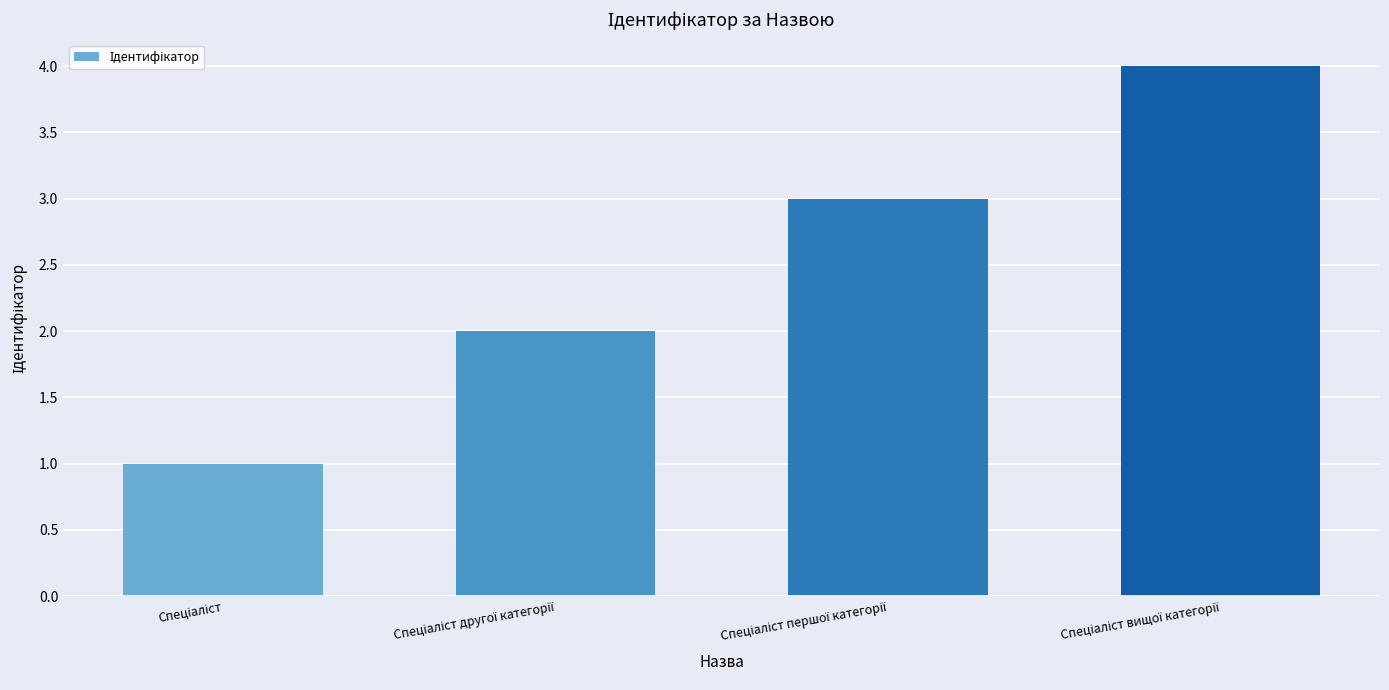

What is the maximum value shown in the chart?

4